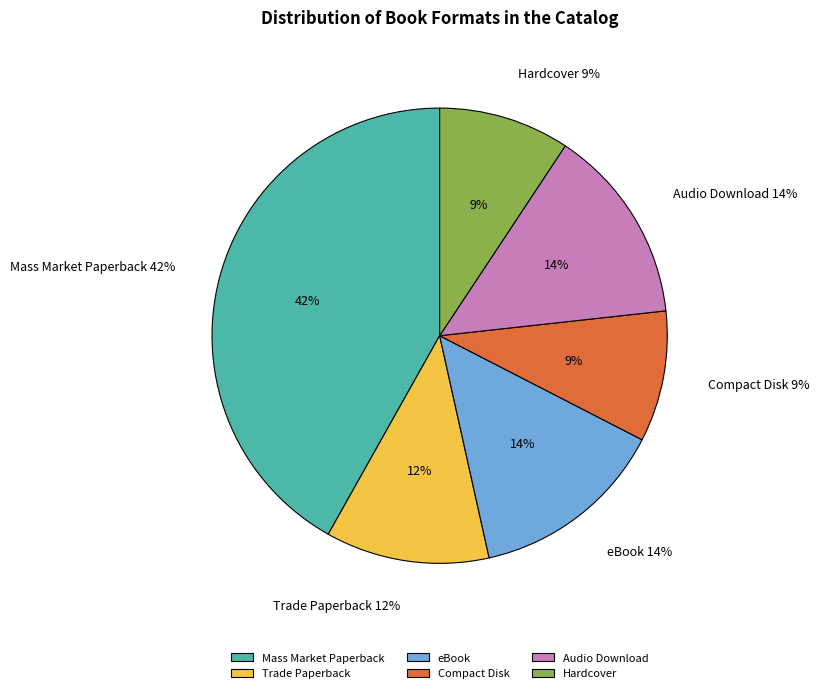

How many segments does this pie chart have?

6